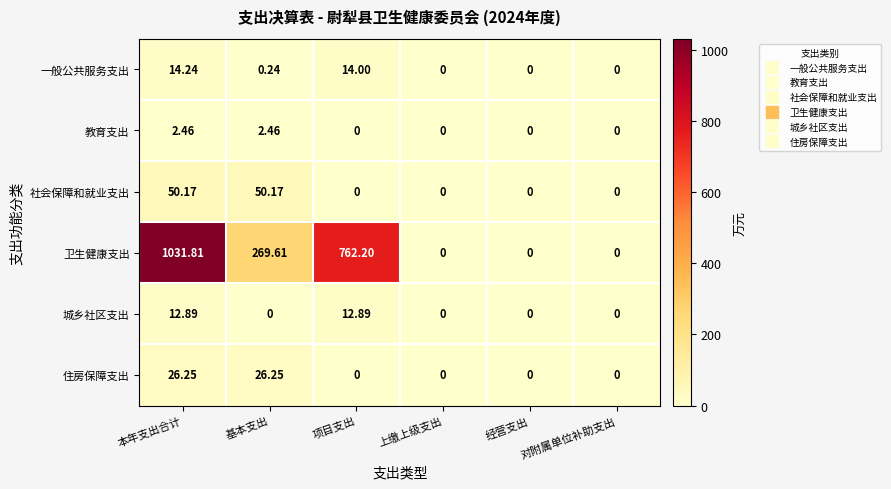

Which series changed the most between 项目支出 and 经营支出?

卫生健康支出